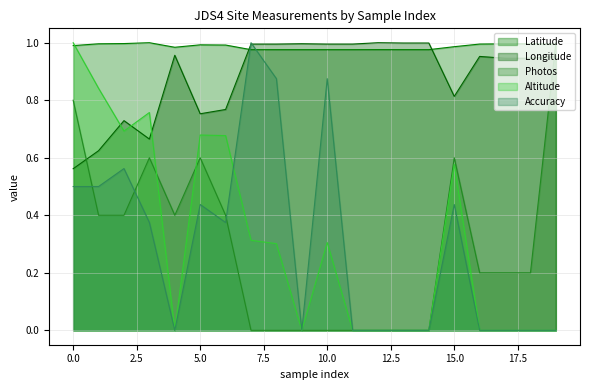

Which series has the largest total across all categories?

Latitude